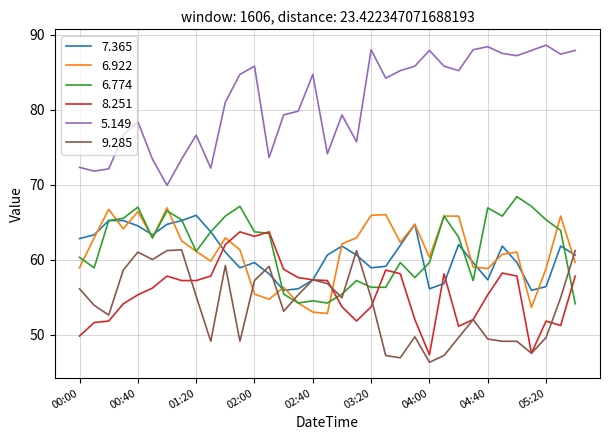

True or false: 5.149 and 8.251 intersect in this chart.

False